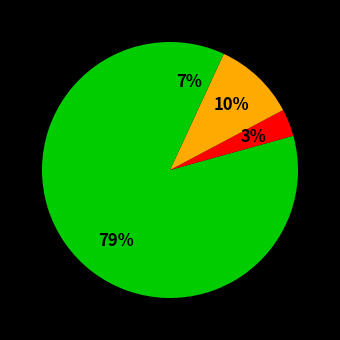

How many segments does this pie chart have?

4